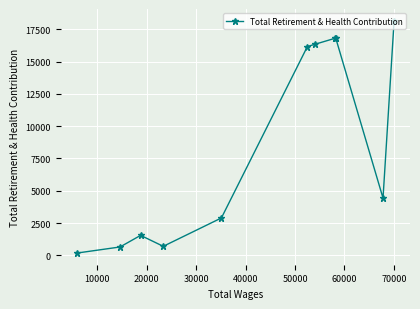

What is the difference between the second highest and second lowest values?

16169